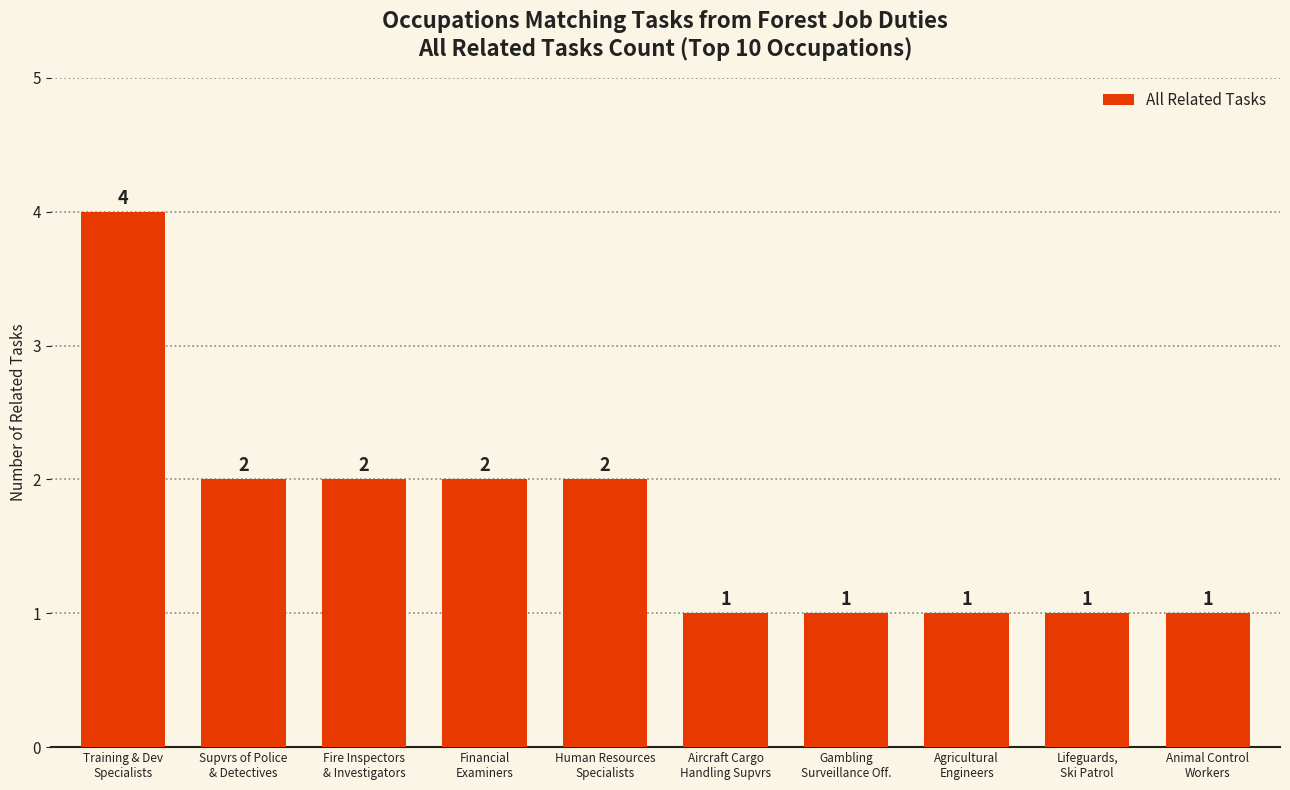

What is the greatest value displayed?

4